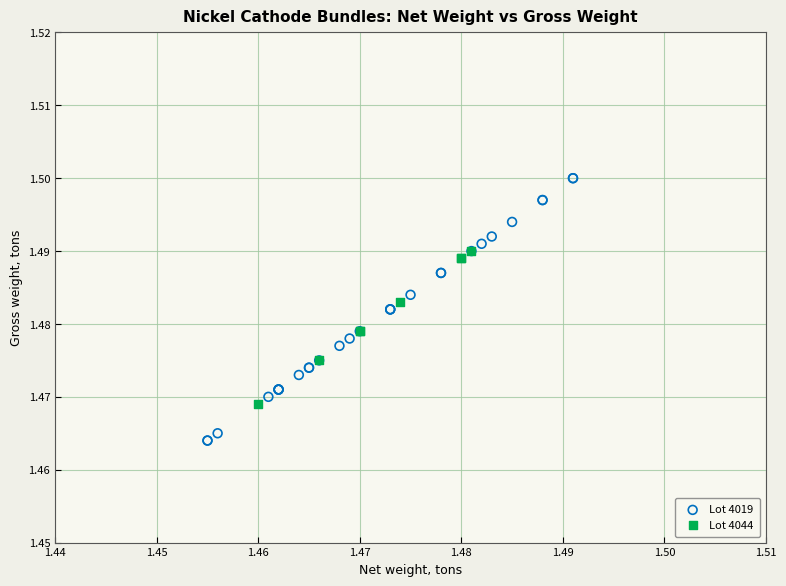

Which series contains the highest Y value?

Lot 4019